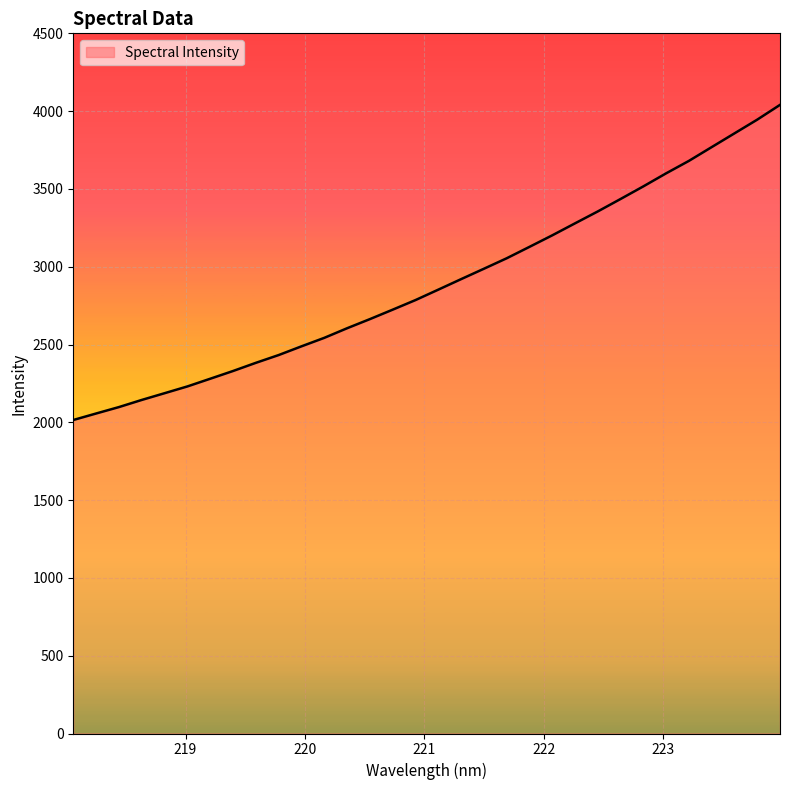

How many values are below 2852?

16